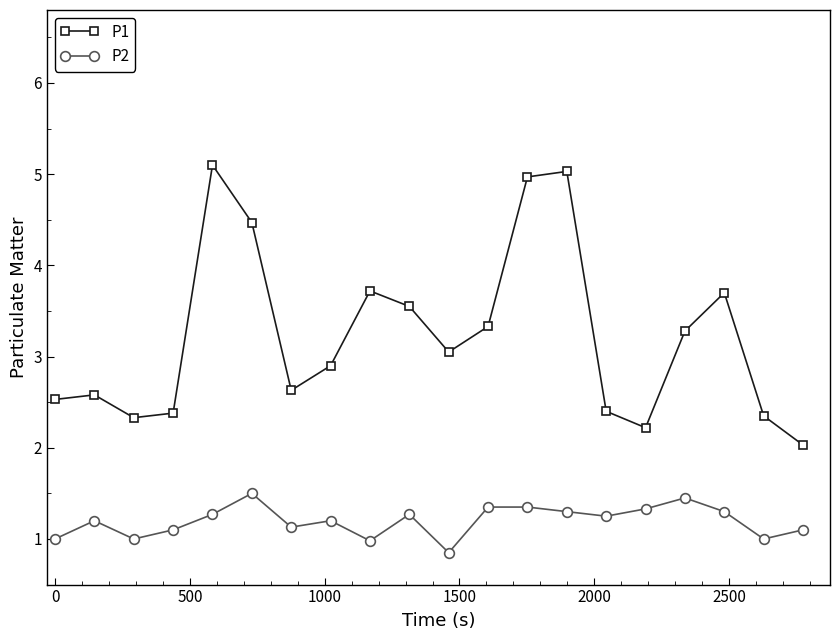

What is the difference between the maximum and second lowest values in the P2 series?

0.5